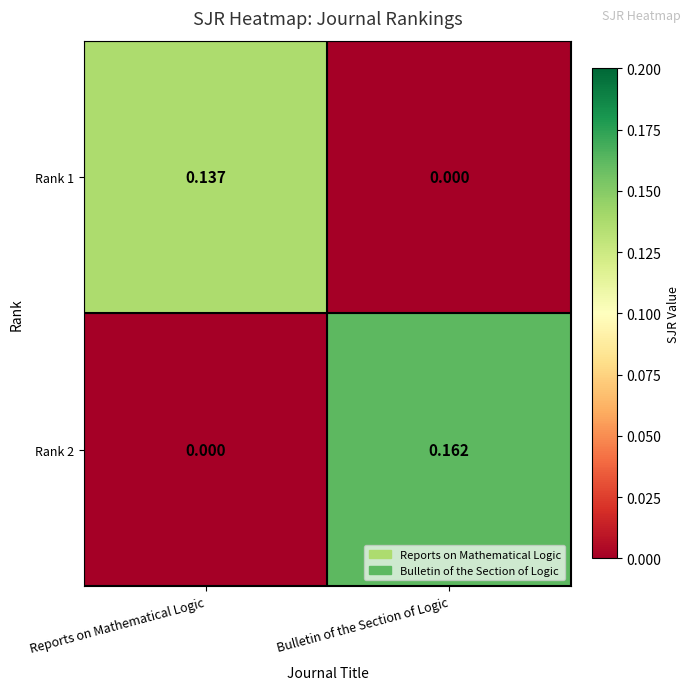

At which category is the sum across all series the highest?

Bulletin of the Section of Logic